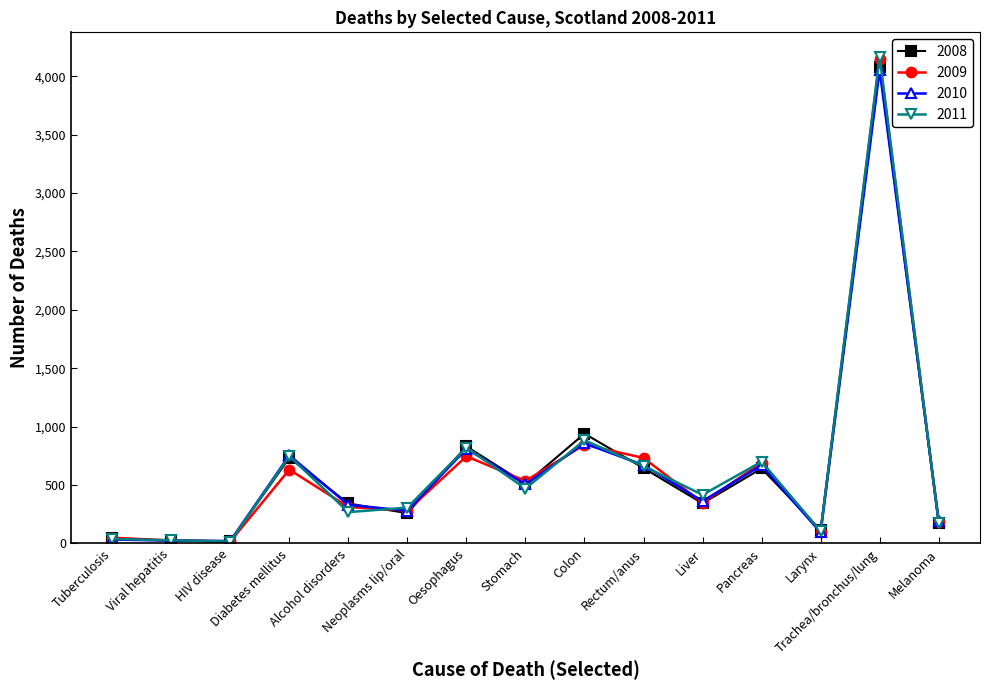

Which series has the widest spread of values?

2011